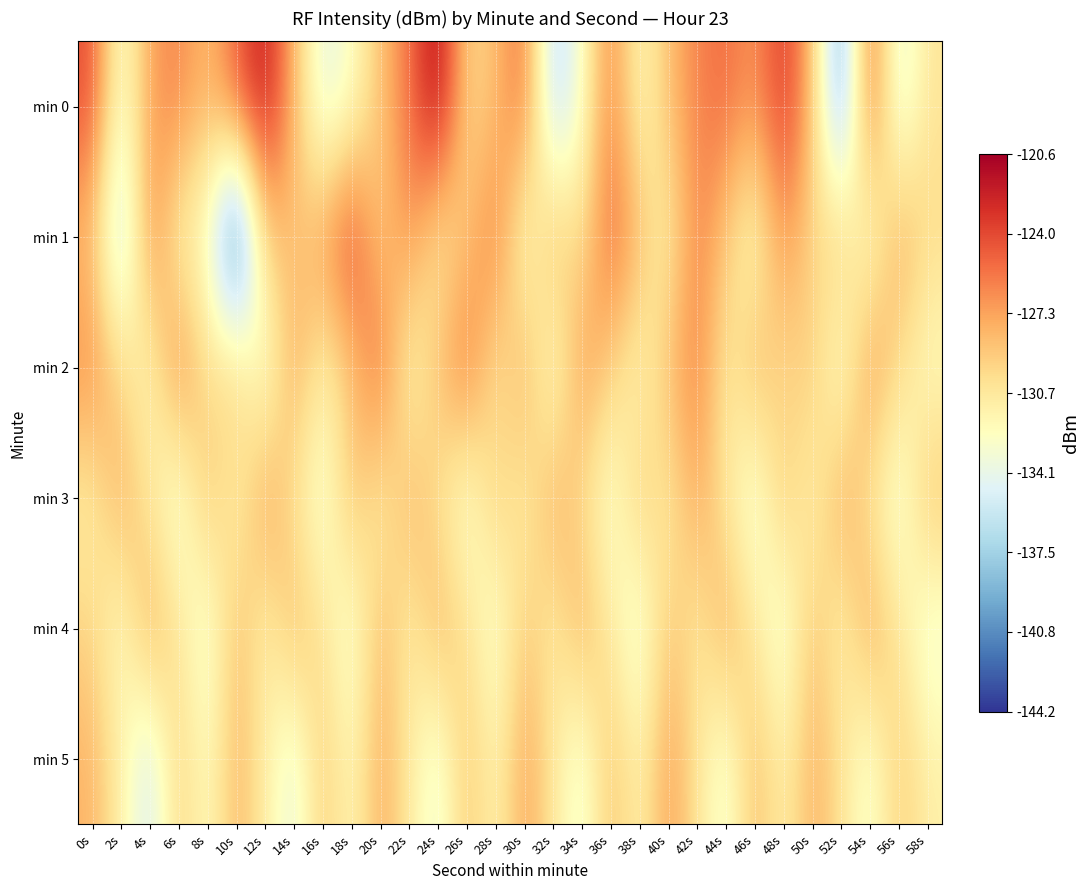

Rank the series by their maximum value, from lowest to highest.

min 4, min 5, min 3, min 2, min 1, min 0